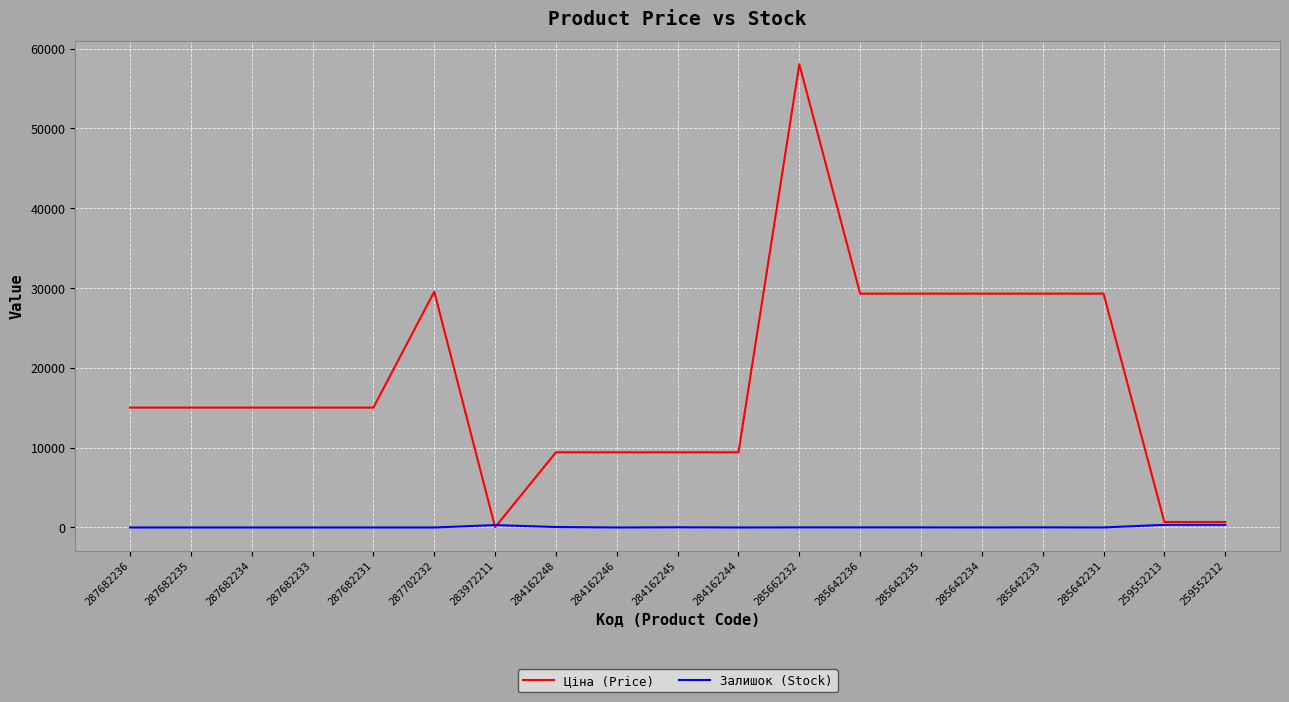

Rank the series by their maximum value, from lowest to highest.

Залишок (Stock), Ціна (Price)